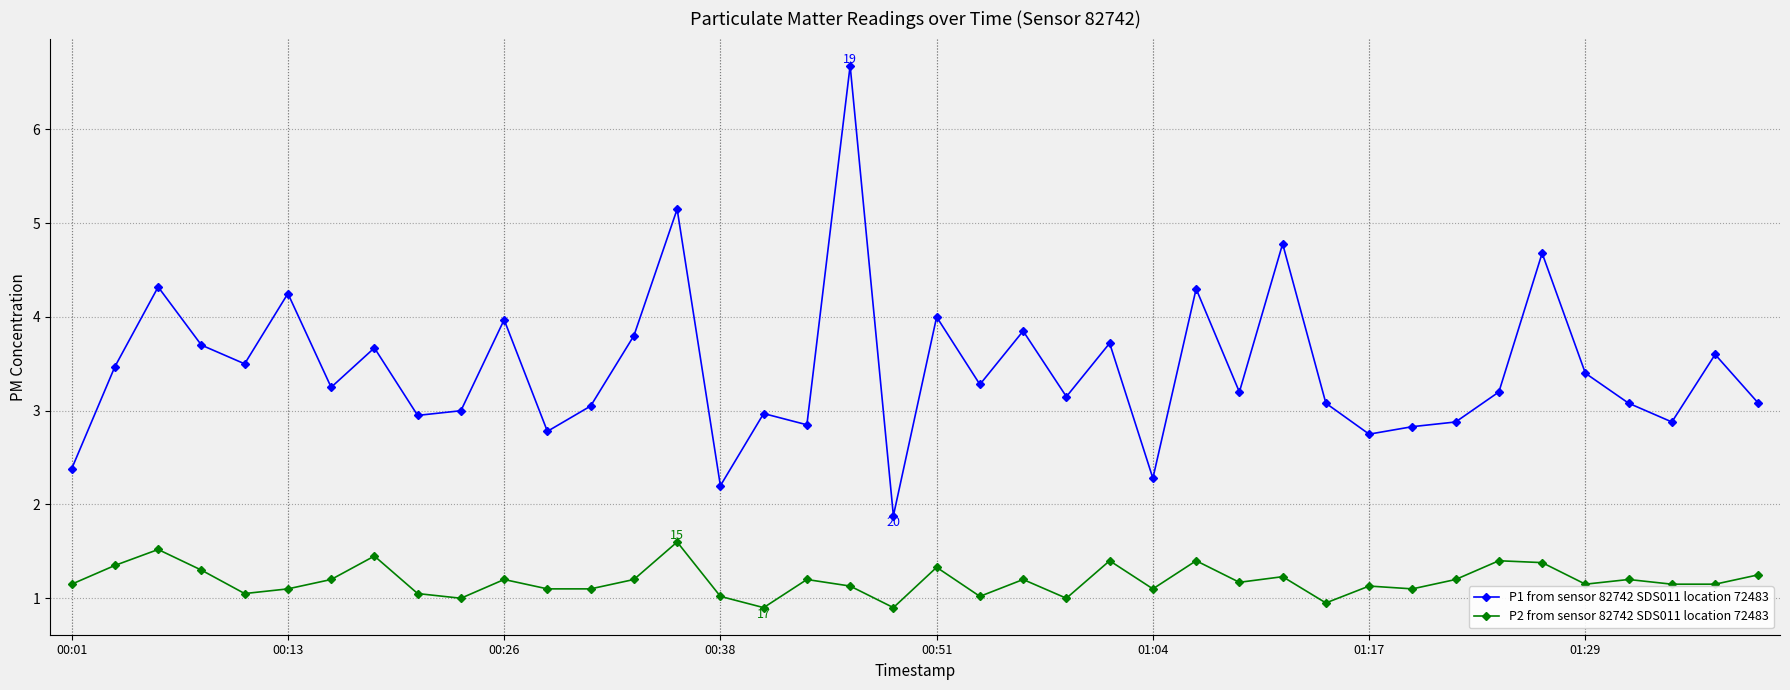

True or false: P2 from sensor 82742 SDS011 location 72483 and P1 from sensor 82742 SDS011 location 72483 cross at least once.

False